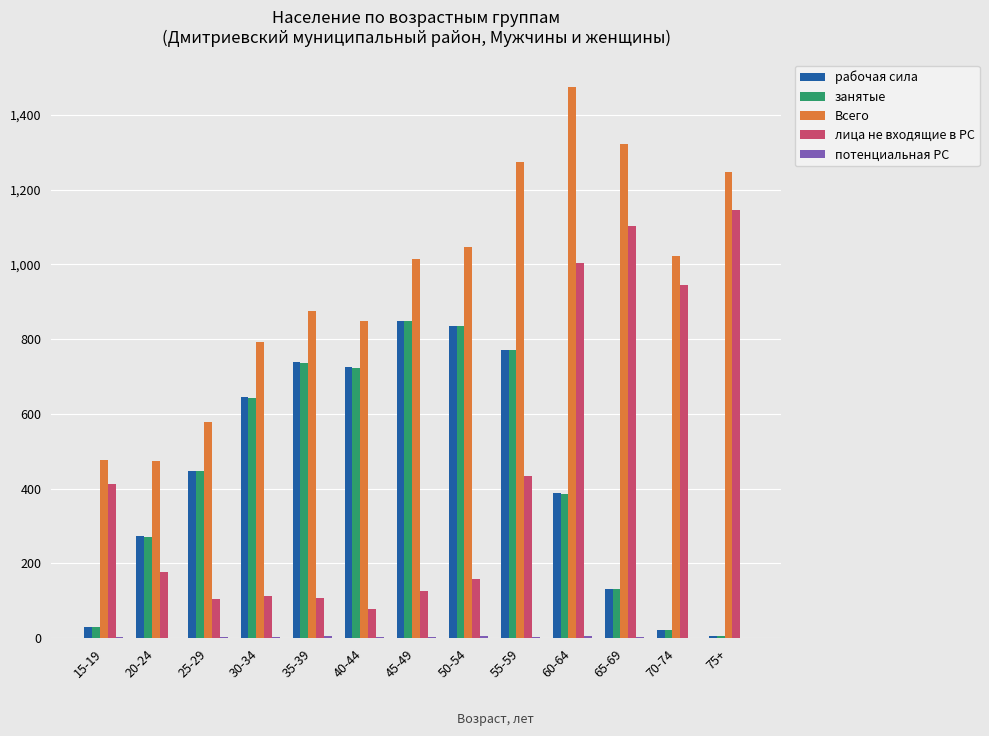

Is the value of лица не входящие в РС at 55-59 greater than the value of рабочая сила at 75+?

Yes